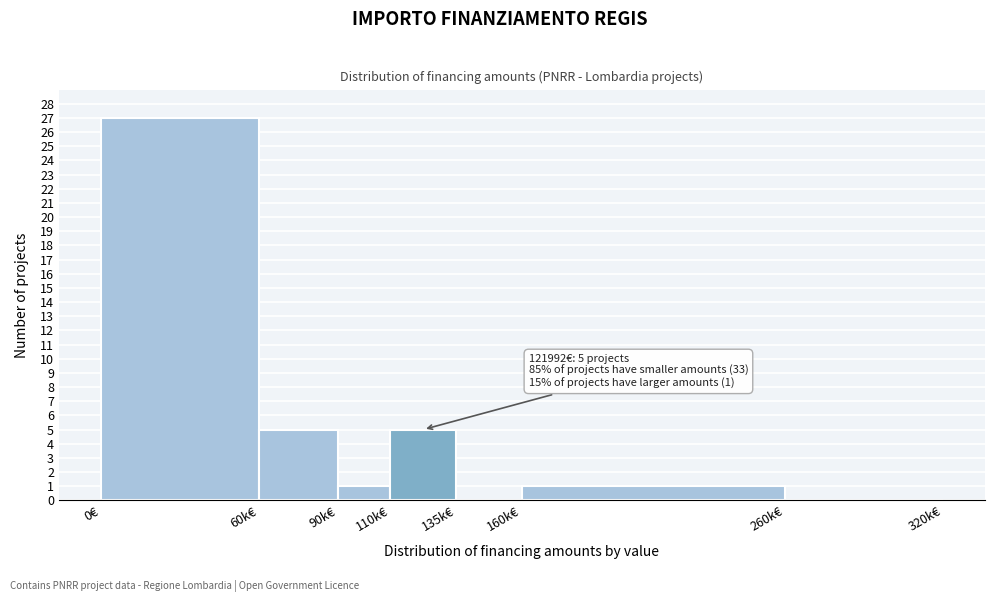

Reading right to left, extract all data points from this chart.

260k€=0	160k€=1	135k€=0	110k€=5	90k€=1	60k€=5	0€=27